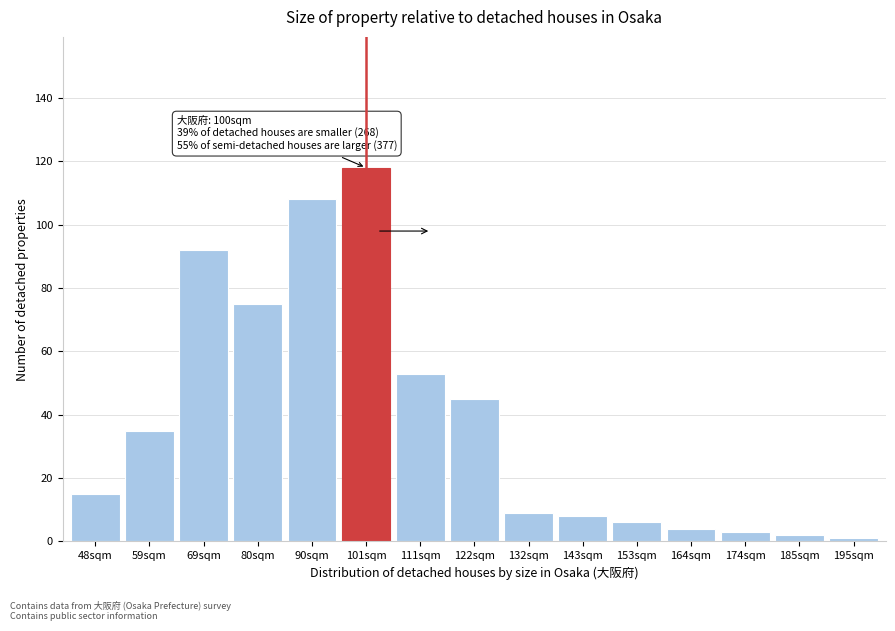

Reading right to left, extract all data points from this chart.

195sqm=1	185sqm=2	174sqm=3	164sqm=4	153sqm=6	143sqm=8	132sqm=9	122sqm=45	111sqm=53	101sqm=118	90sqm=108	80sqm=75	69sqm=92	59sqm=35	48sqm=15